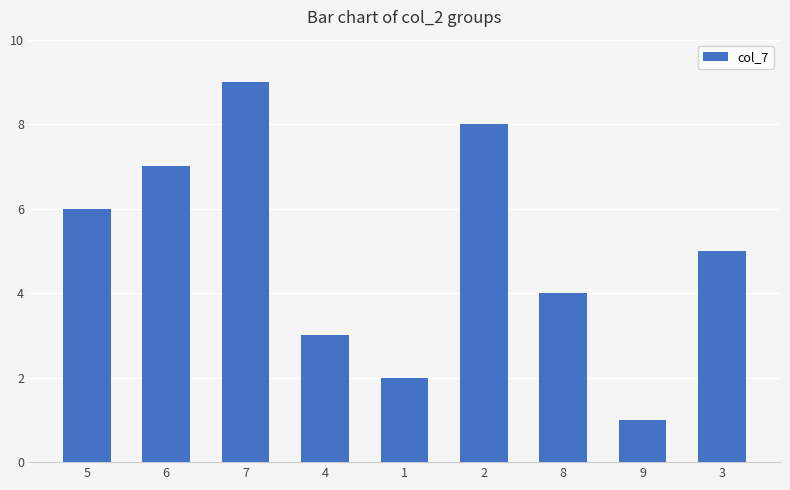

Reading right to left, list all the values displayed in this chart.

5	1	4	8	2	3	9	7	6